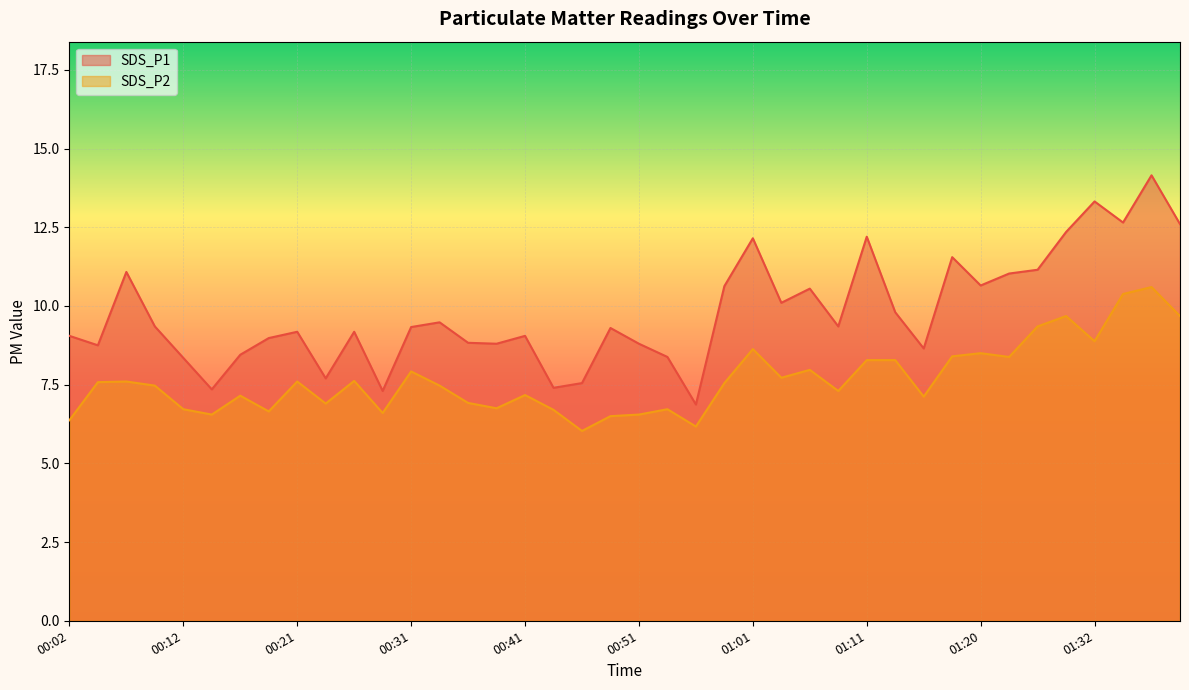

True or false: SDS_P1 has more than 0 points higher than both neighbors.

True